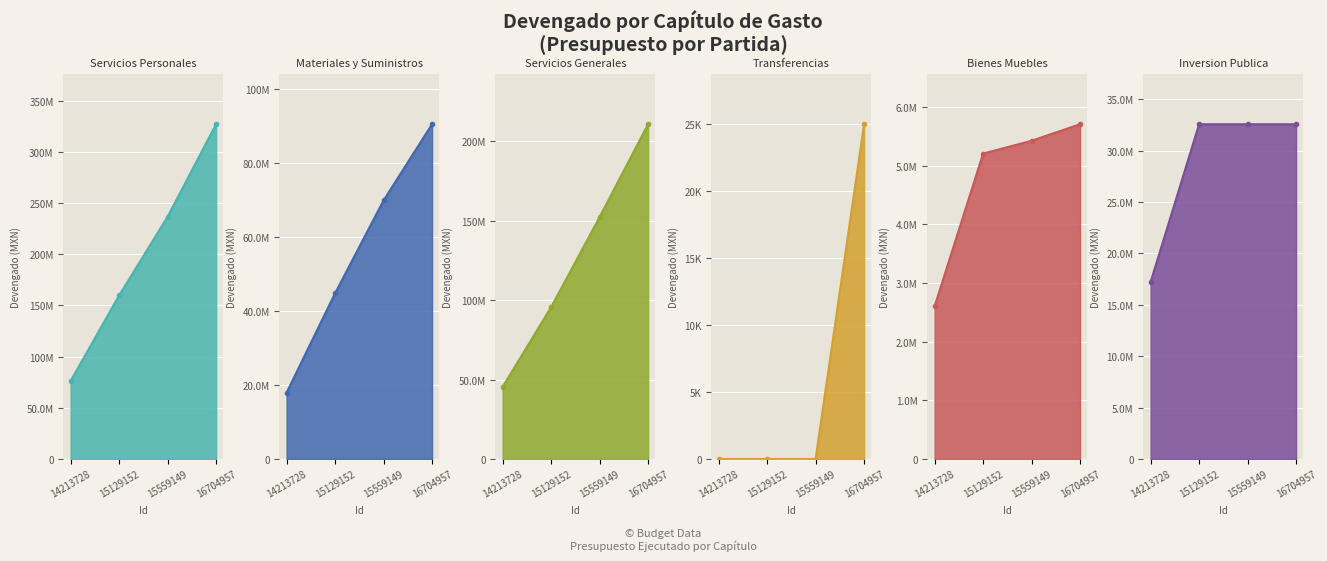

At how many categories does at least one series exceed 94713646?

3